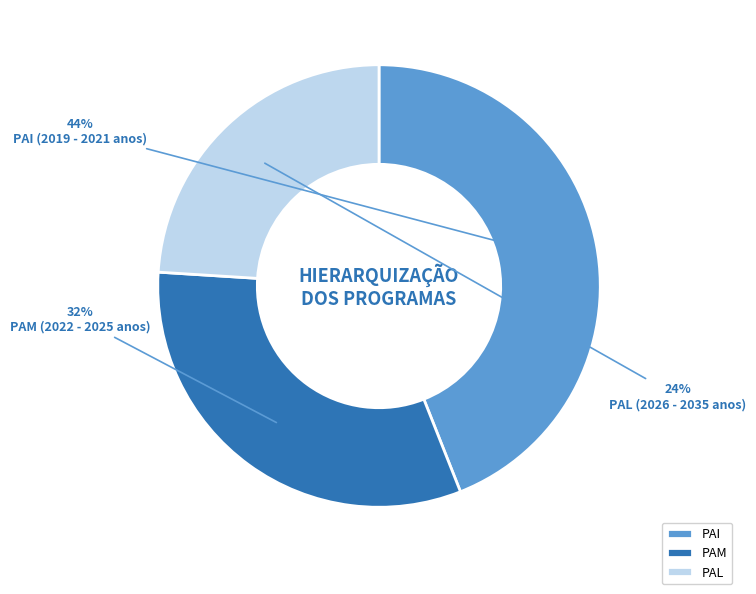

Does PAL represent more than half of the total?

No